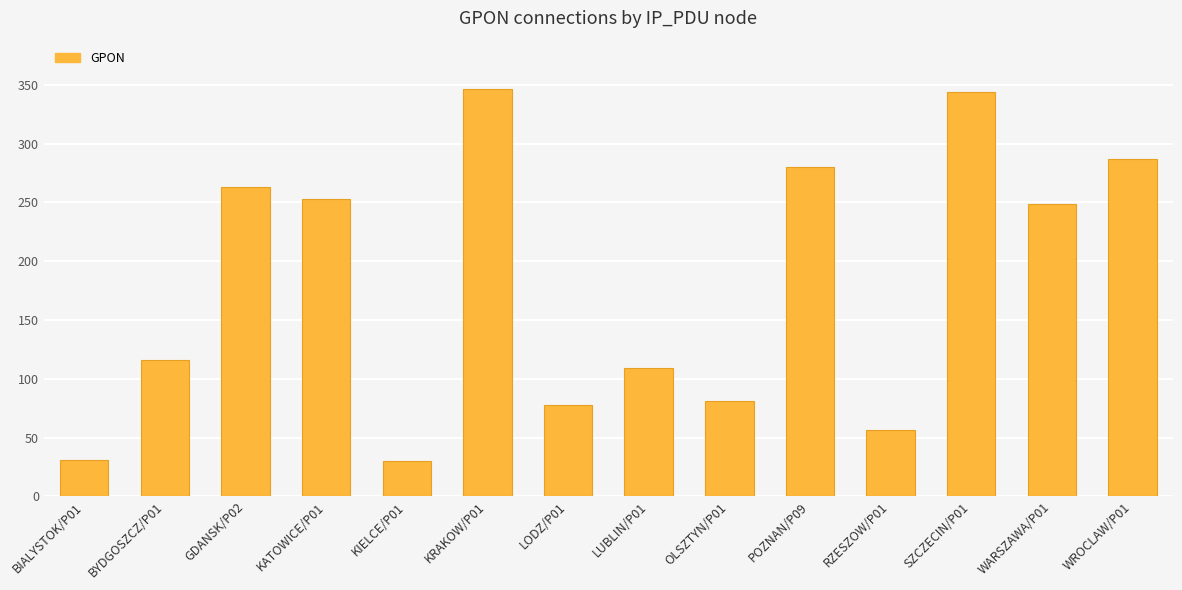

What is the greatest value displayed?

346